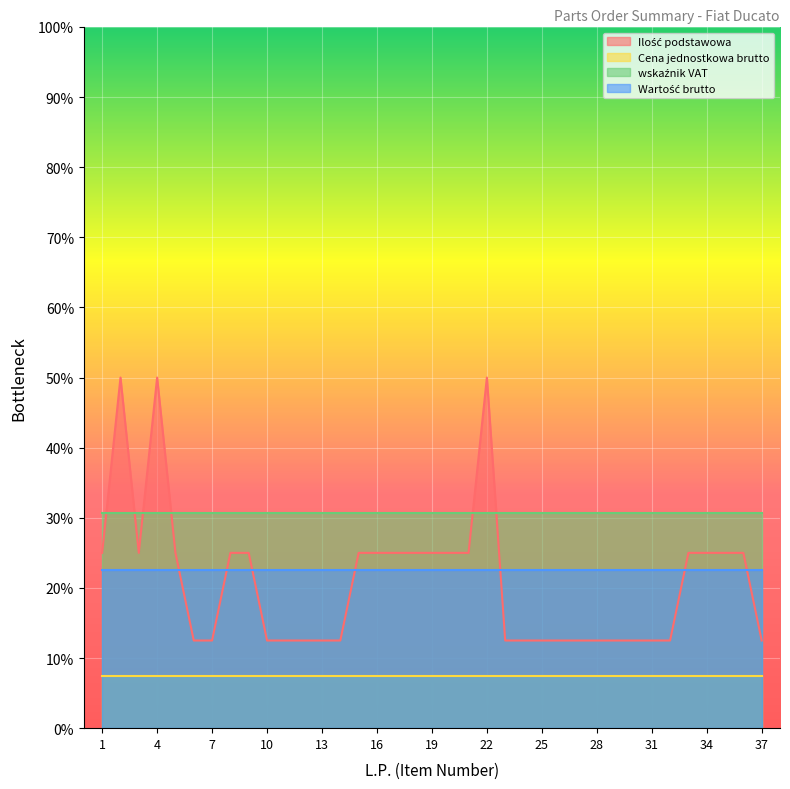

In Ilość podstawowa, how many points are lower than both neighbors (excluding endpoints)?

1